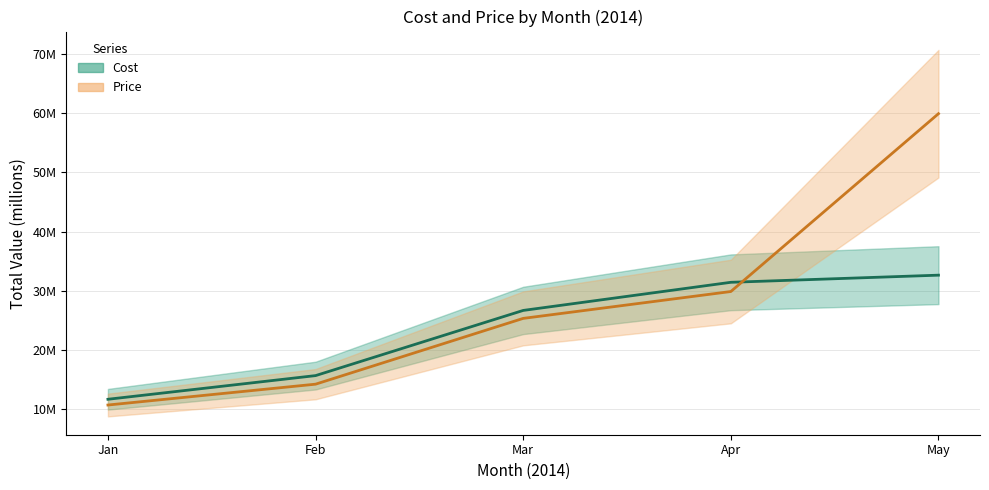

Reading left to right, list all the values displayed in this chart.

Cost: 11.7	15.7	26.7	31.4	32.6
Price: 10.7	14.2	25.3	29.9	59.9